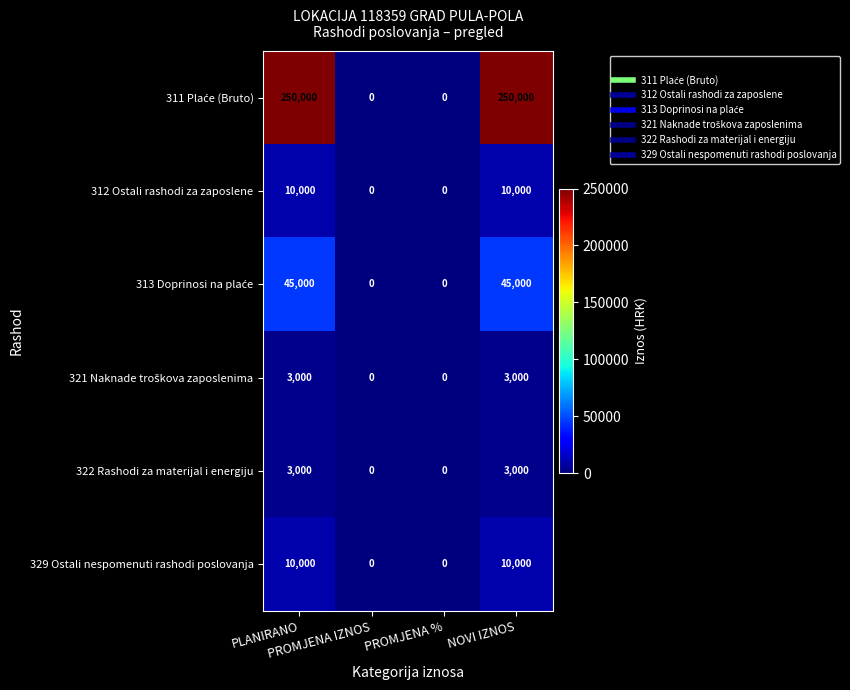

What is the maximum value for 312 Ostali rashodi za zaposlene?

10000